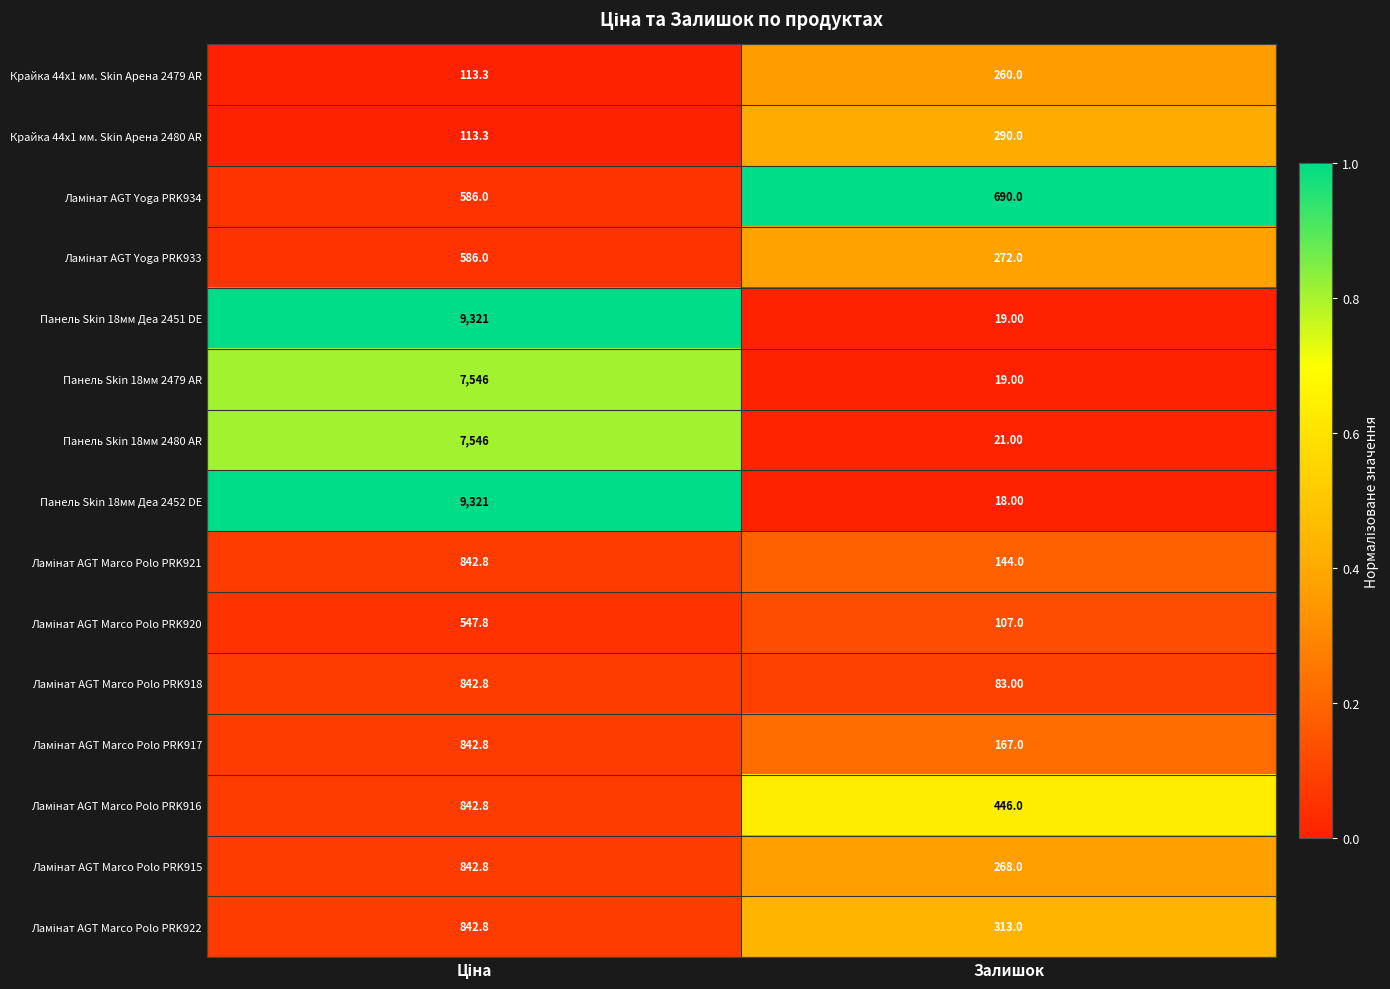

Which series has the largest total across all categories?

Панель Skin 18мм Деа 2451 DE